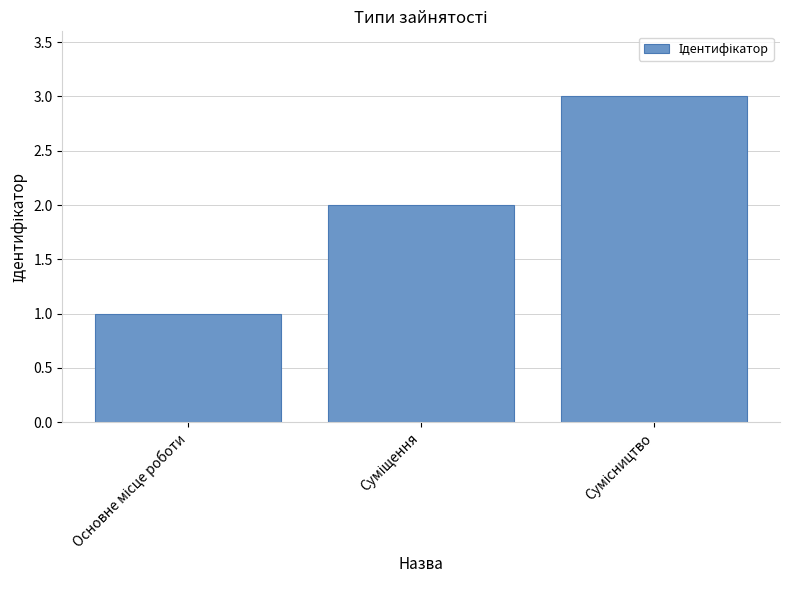

What is the greatest value displayed?

3